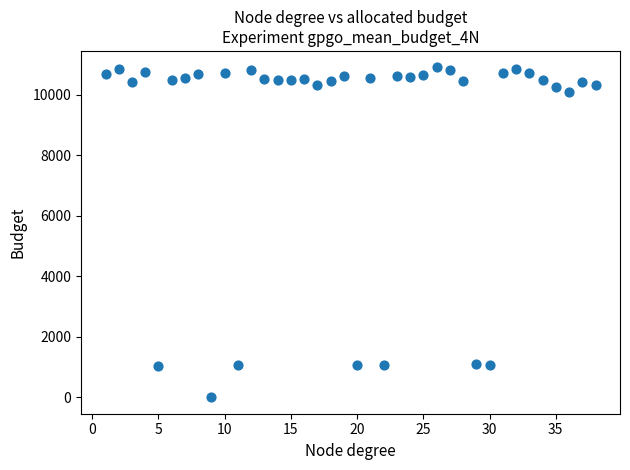

What is the range of X values (max minus min)?

37.0